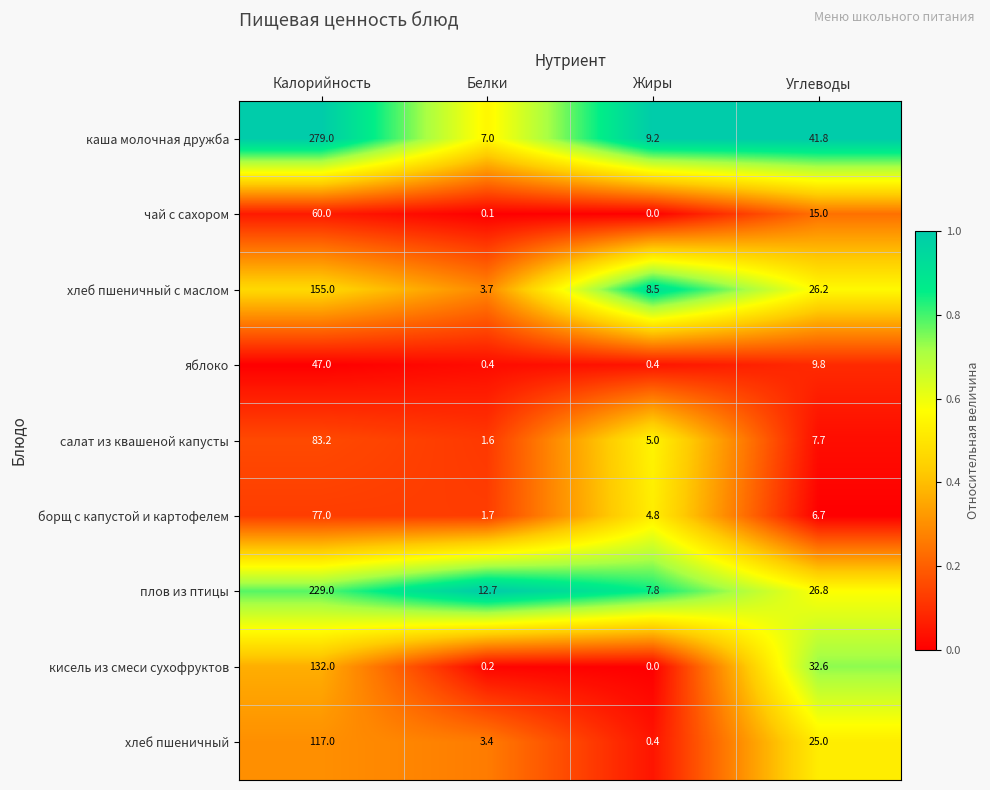

What is the difference between the maximum and minimum values in the кисель из смеси сухофруктов series?

132.0